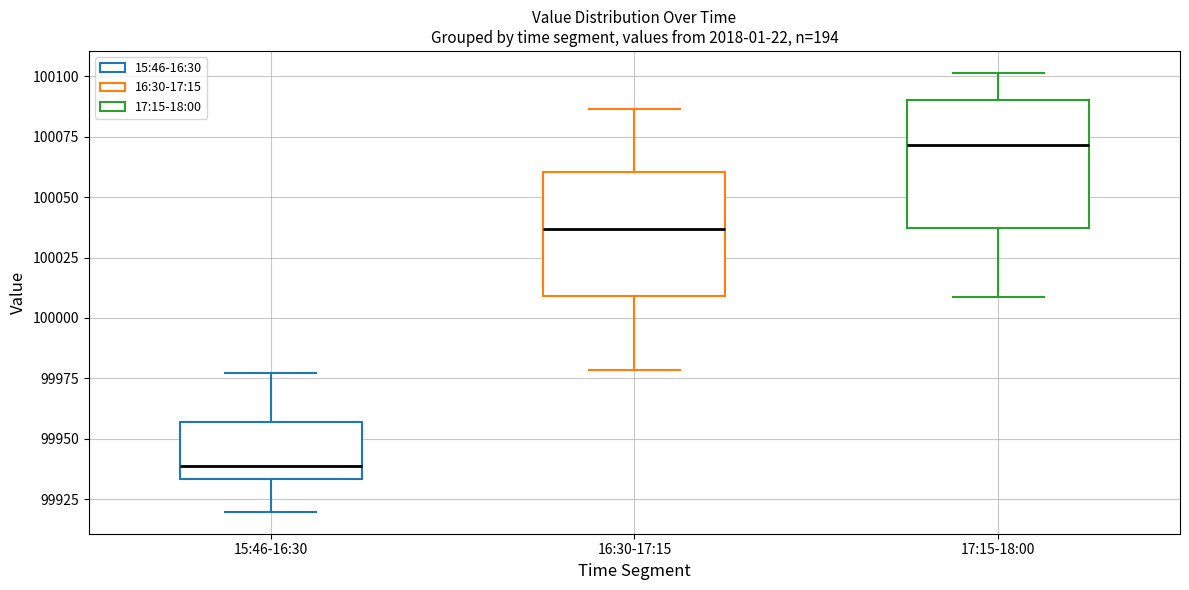

Reading left to right, read every box against the y-axis: the position of its median line, the range the box covers, and the ends of its whiskers. The values are not printed on the chart, so give them approximately, as read against the axis.

15:46-16:30: median 99940, box 99935 to 99955, whiskers 99920 to 99975
16:30-17:15: median 100035, box 100010 to 100060, whiskers 99980 to 100085
17:15-18:00: median 100070, box 100035 to 100090, whiskers 100010 to 100100